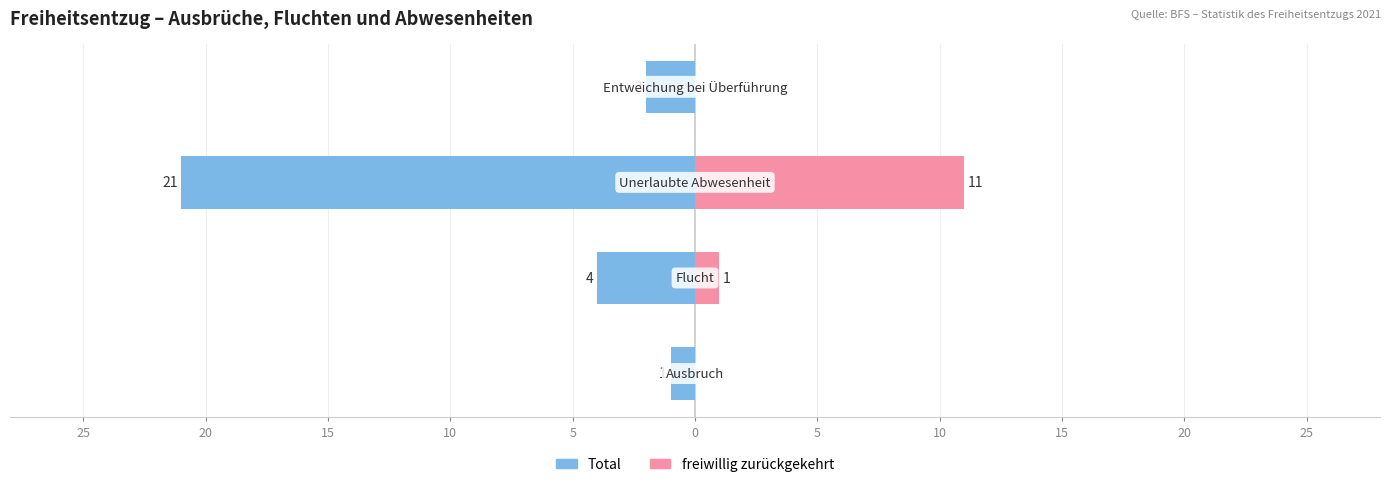

At how many categories does at least one series exceed -17?

4